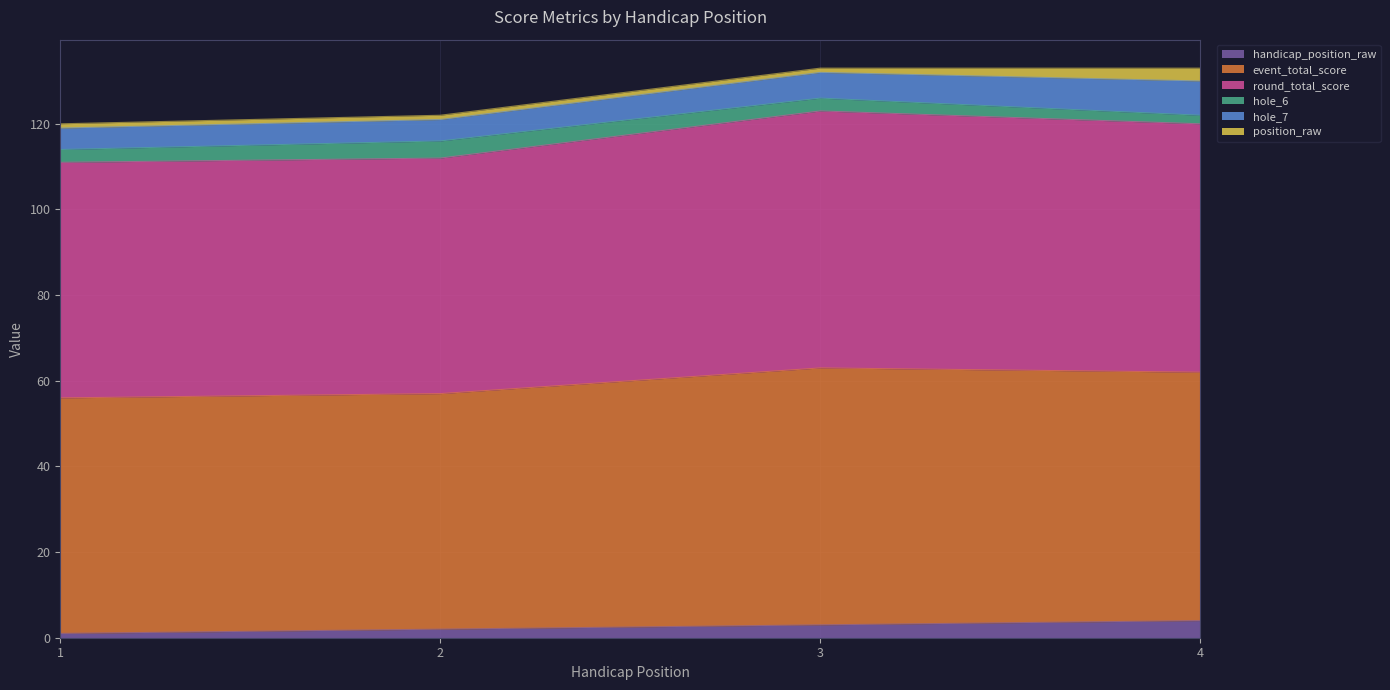

Does the chart display data point markers on the line(s)?

No